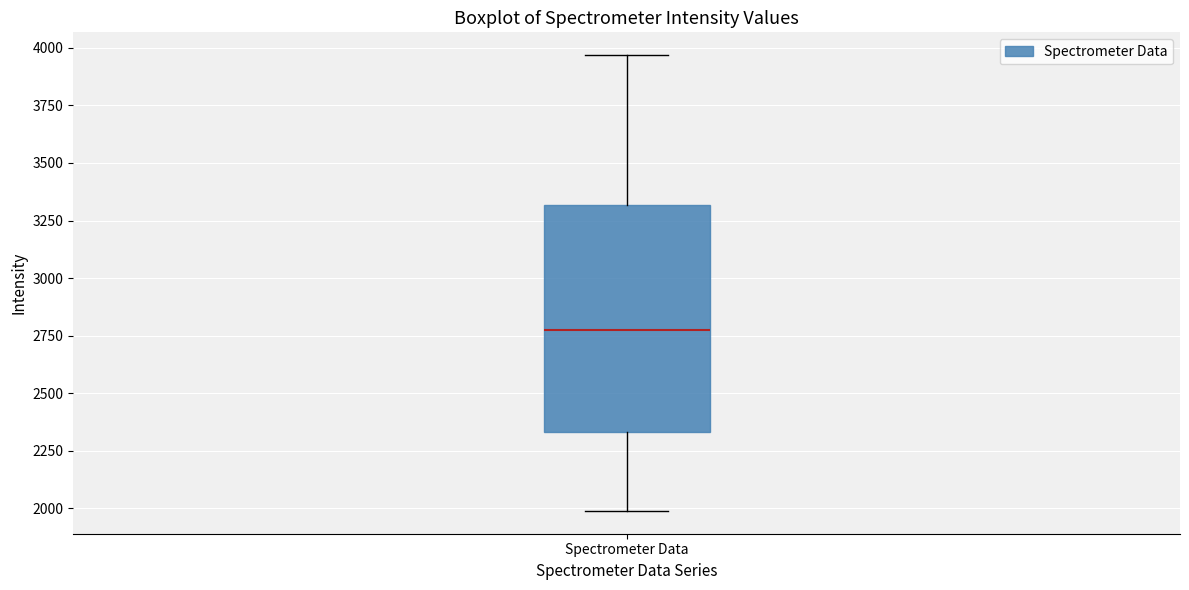

Read this box plot against the y-axis: the position of the median line, the range covered by the box, and the ends of both whiskers. The values are not printed on the chart, so give them approximately, as read against the axis.

median 2750, box 2350 to 3300, whiskers 2000 to 3950